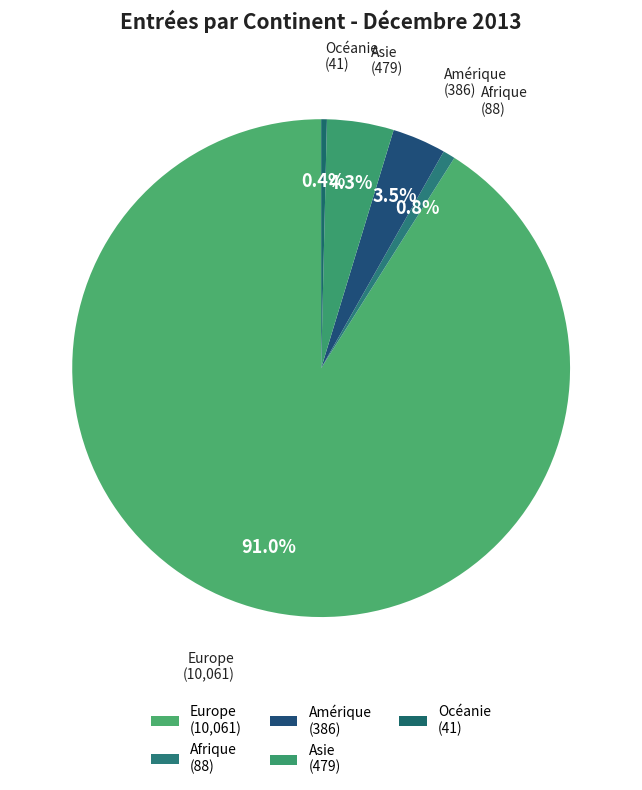

To the nearest percent, what portion does Asie represent?

4%